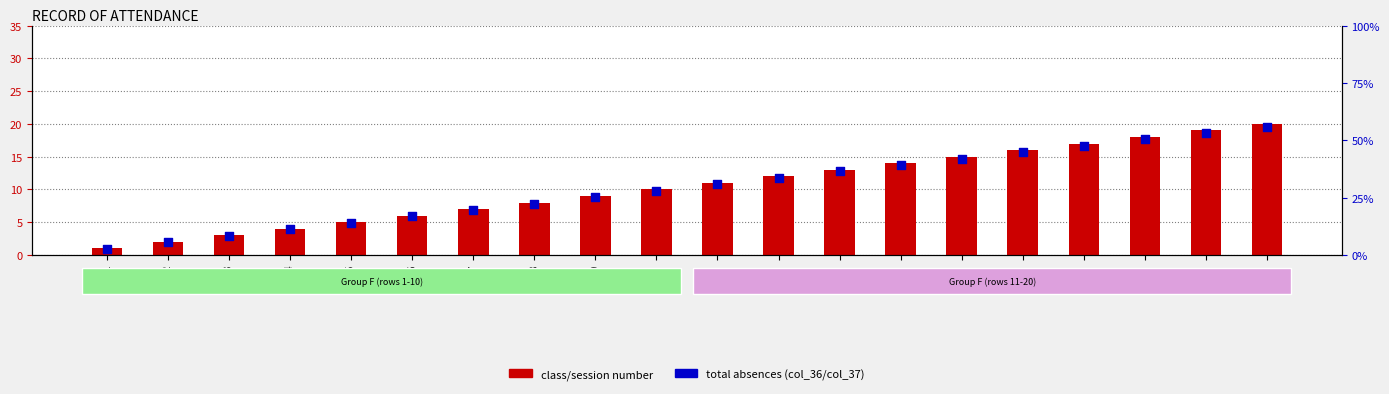

At how many categories does at least one series exceed 17?

14